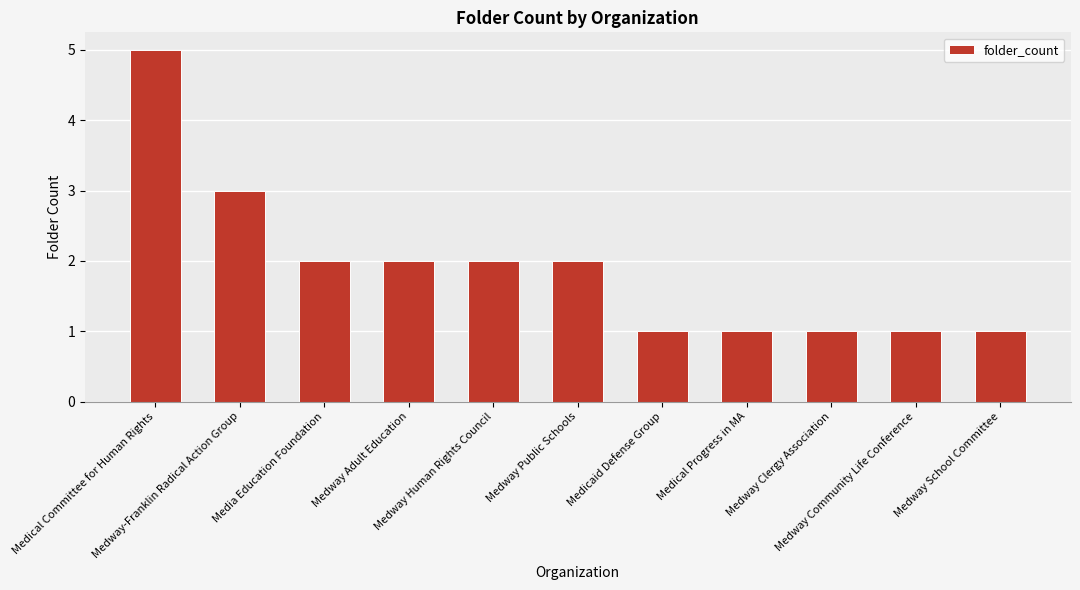

What is the greatest value displayed?

5